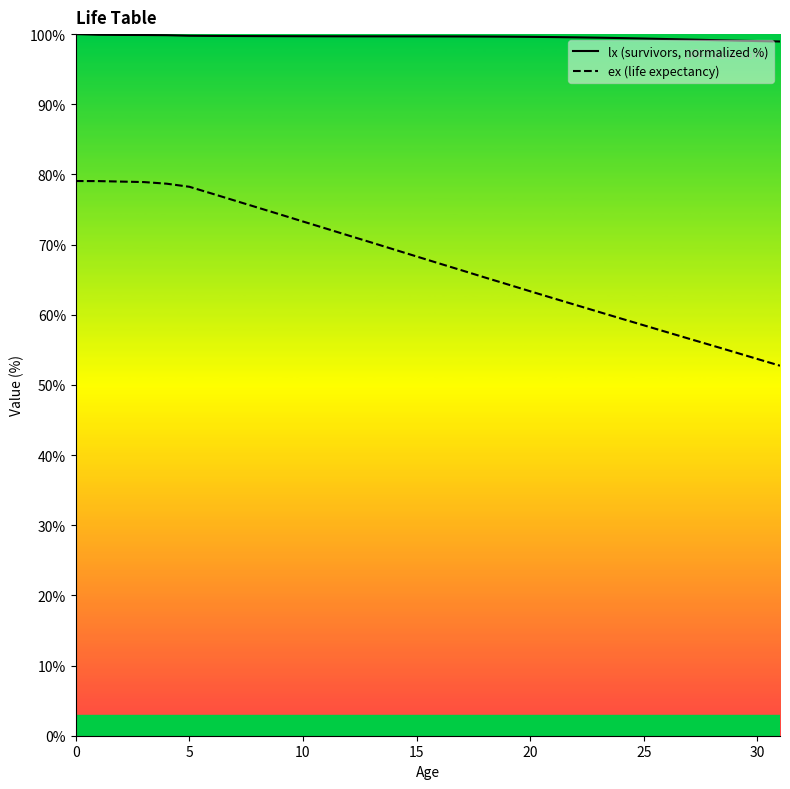

What is the sum of the lx (survivors, normalized %) values at 7 and 15?

199.4